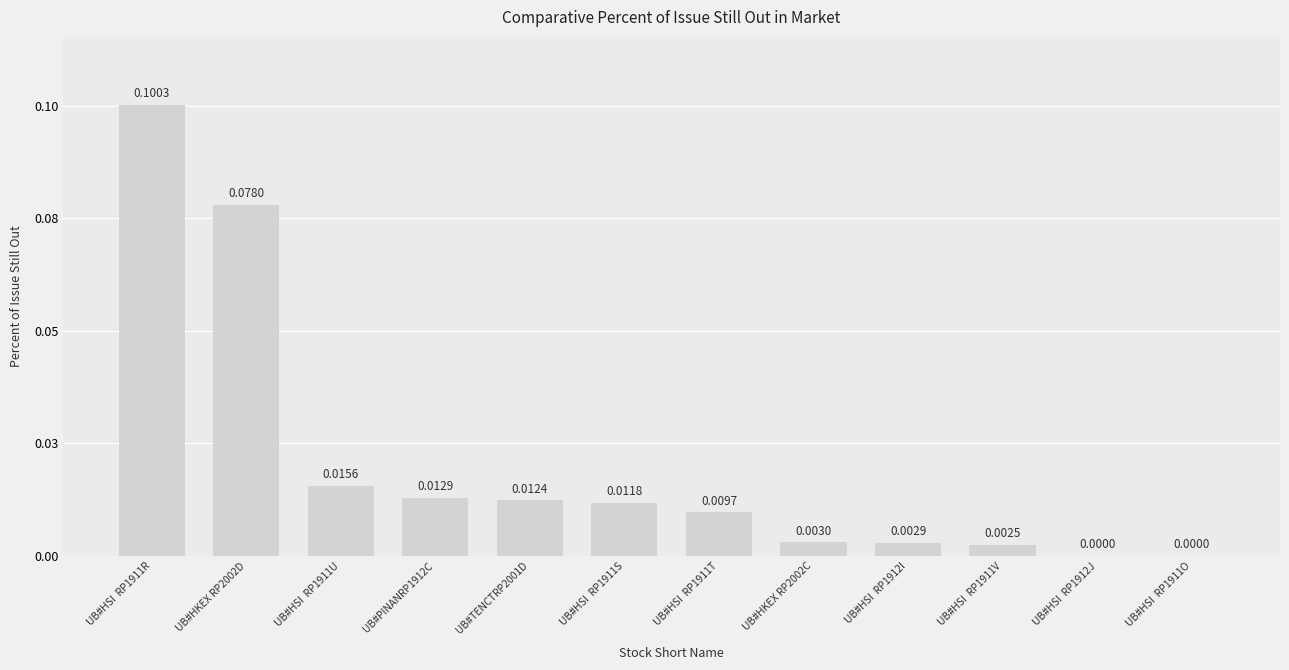

Reading left to right, transcribe all the data shown in this chart.

UB#HSI  RP1911R=0.1	UB#HKEX RP2002D=0.1	UB#HSI  RP1911U=0.0	UB#PINANRP1912C=0.0	UB#TENCTRP2001D=0.0	UB#HSI  RP1911S=0.0	UB#HSI  RP1911T=0.0	UB#HKEX RP2002C=0.0	UB#HSI  RP1912I=0.0	UB#HSI  RP1911V=0.0	UB#HSI  RP1912J=0.0	UB#HSI  RP1911O=0.0